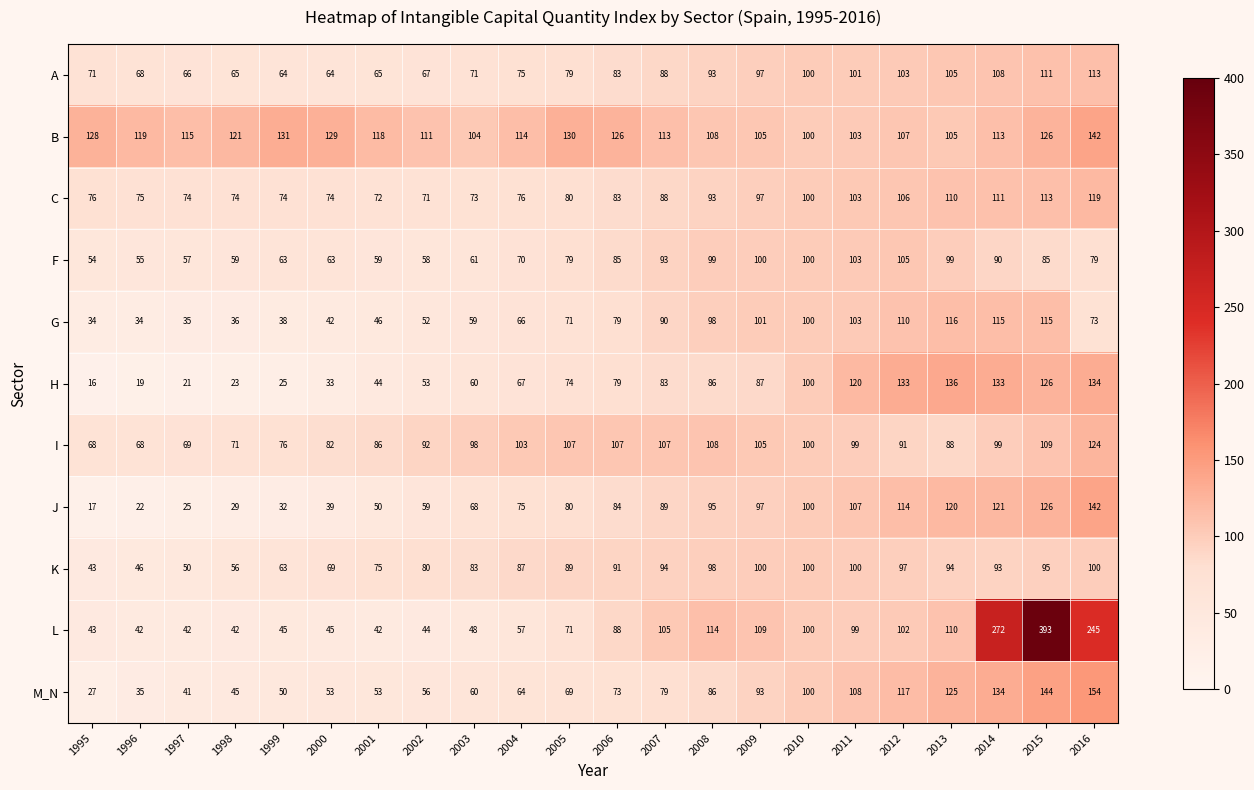

Where is J nearest to the value 79?

2005